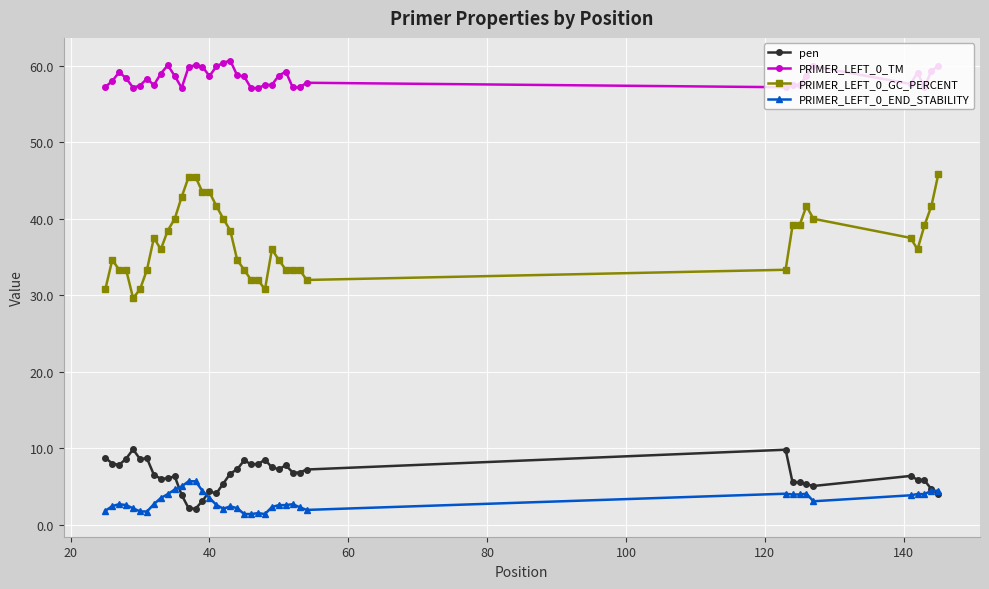

What is the greatest value displayed?

60.7